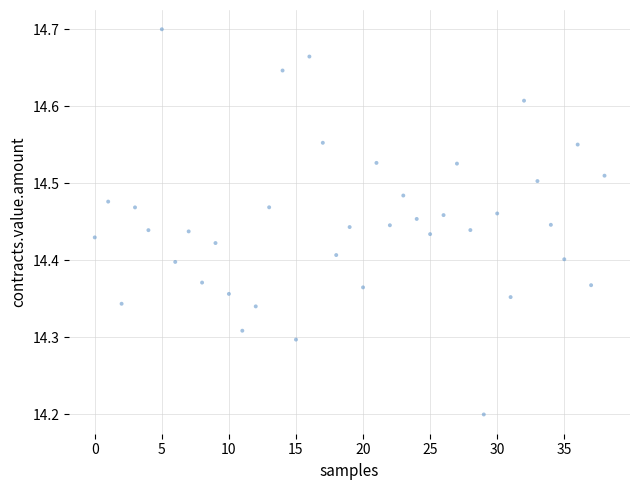

What Y value in the scatter plot is closest to 14?

14.2